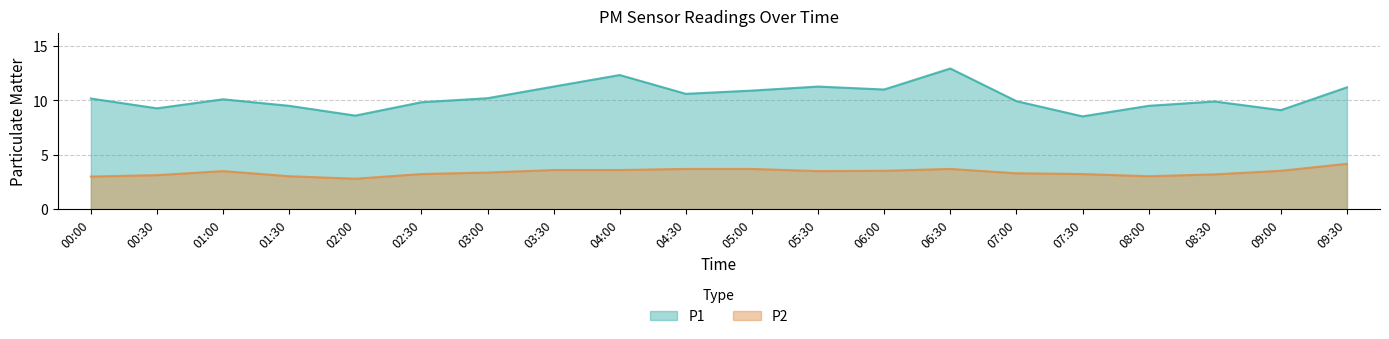

True or false: P1 has more than 2 points higher than both neighbors.

True